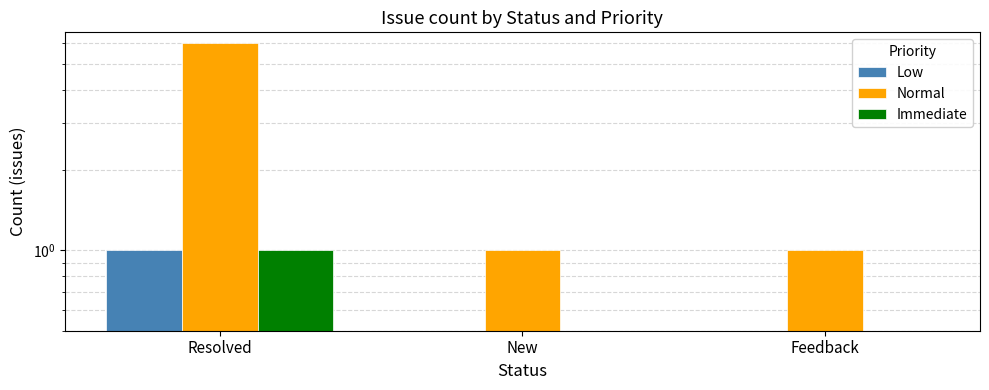

What is the difference between the maximum and minimum values in the Low series?

1